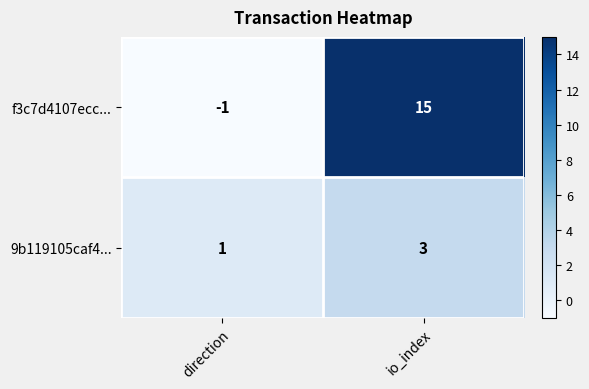

Rank the series at io_index from lowest to highest value.

9b119105caf4..., f3c7d4107ecc...